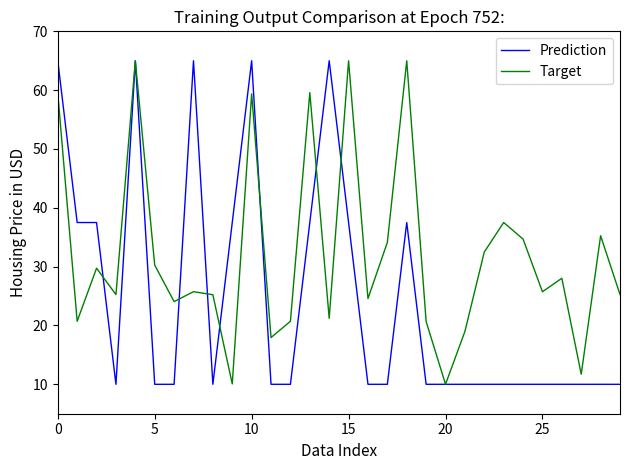

Which series has the largest total across all categories?

Target